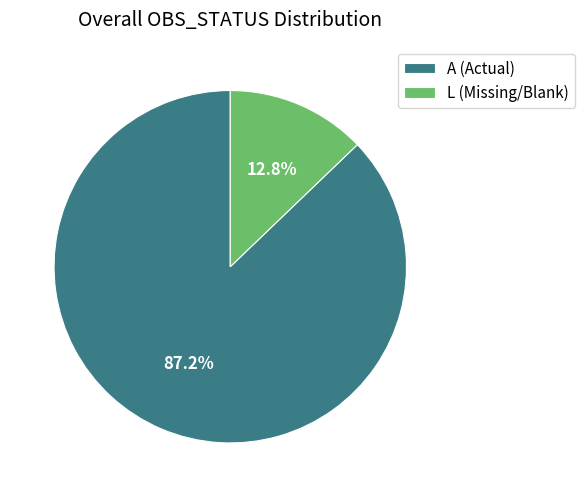

Approximately how many times larger is the value at A (Actual) compared to L (Missing/Blank)?

6.8